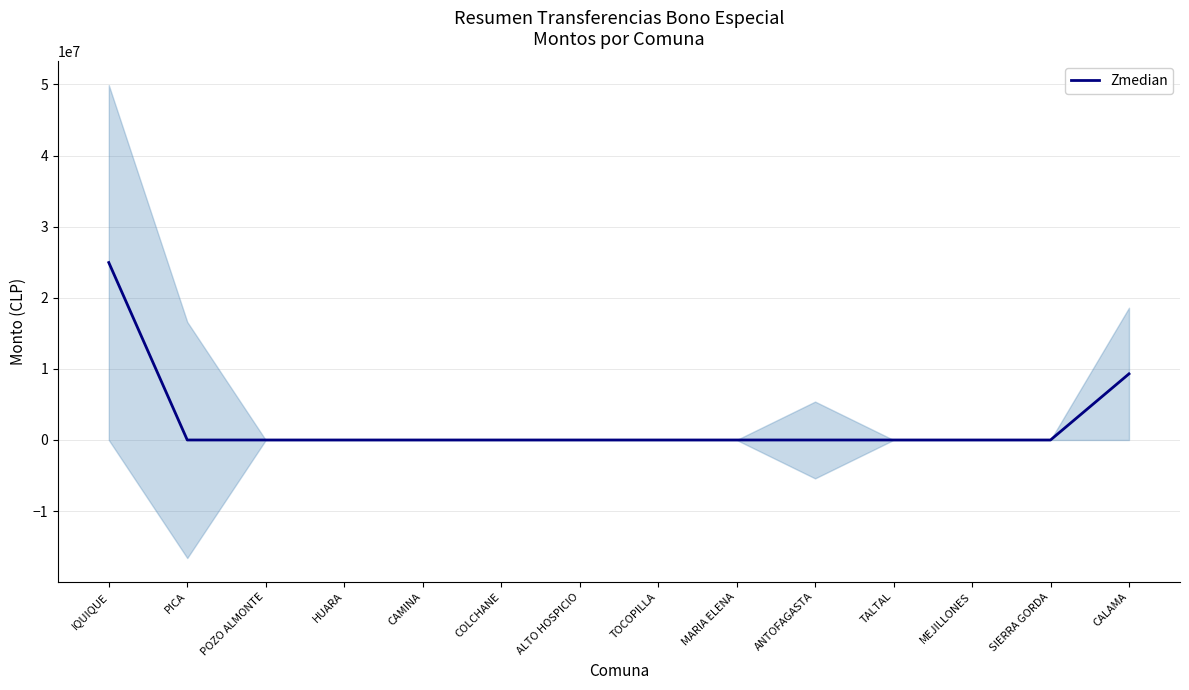

What is the change in value from IQUIQUE to COLCHANE?

-24950000